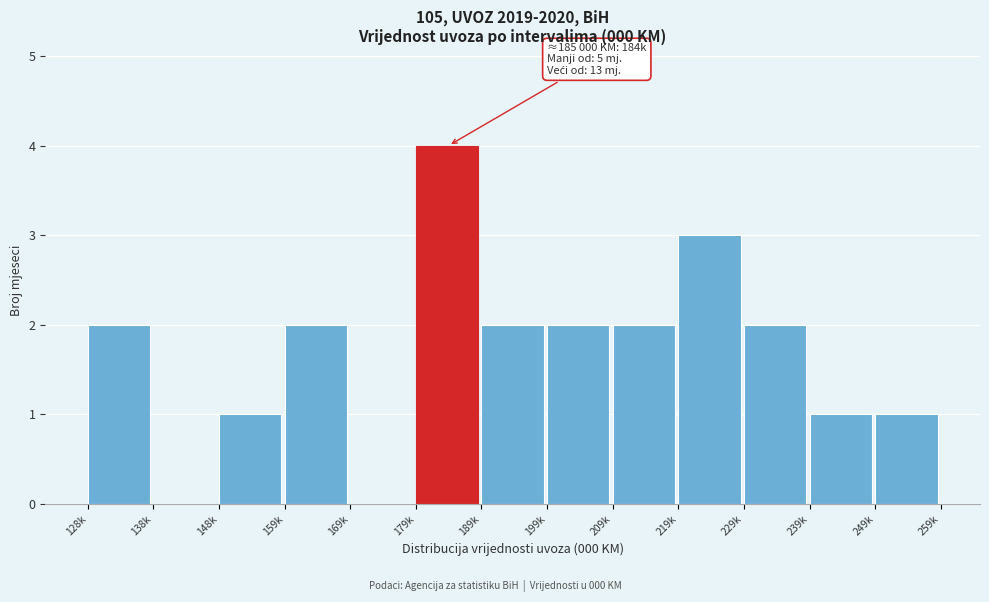

Reading left to right, transcribe all the data shown in this chart.

128k=2	138k=0	148k=1	159k=2	169k=0	179k=4	189k=2	199k=2	209k=2	219k=3	229k=2	239k=1	249k=1